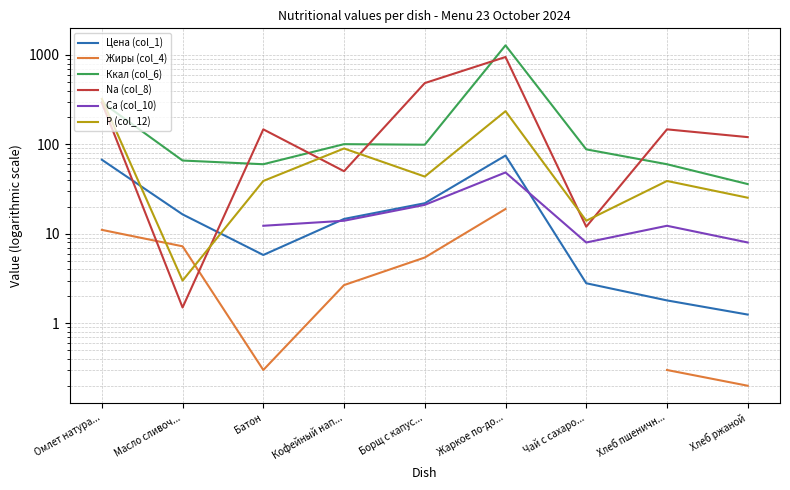

What is the difference between the maximum and minimum values in the P (col_12) series?

319.7